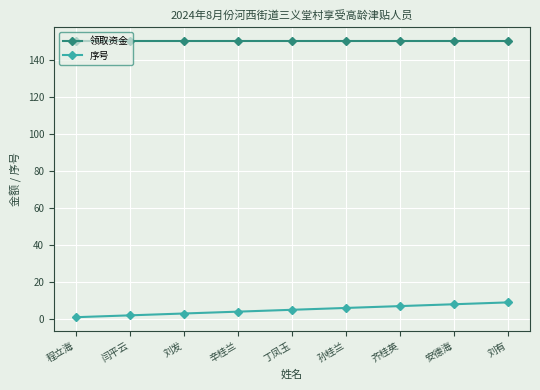

Reading left to right, what are all the values shown in this chart?

领取资金: 150	150	150	150	150	150	150	150	150
序号: 1	2	3	4	5	6	7	8	9